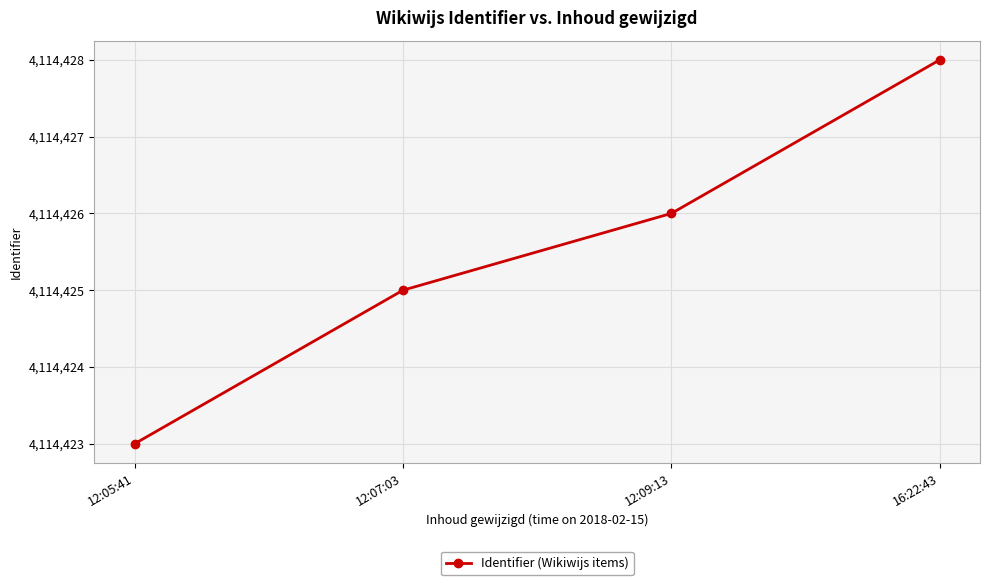

What is the ratio of the value at 12:09:13 to the value at 12:05:41?

1.0